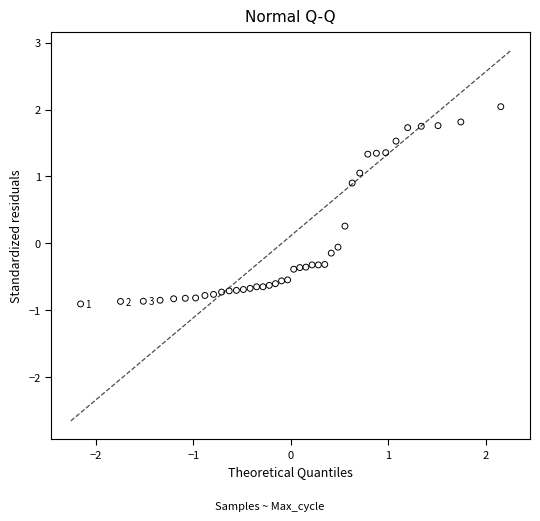

What is the range of Y values (max minus min)?

2.9